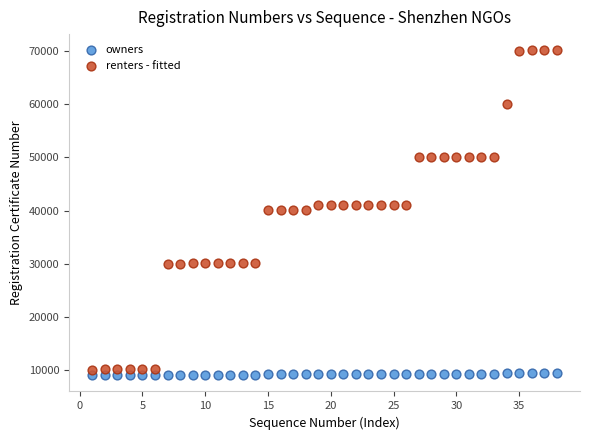

Which series has the widest spread of Y values?

renters - fitted